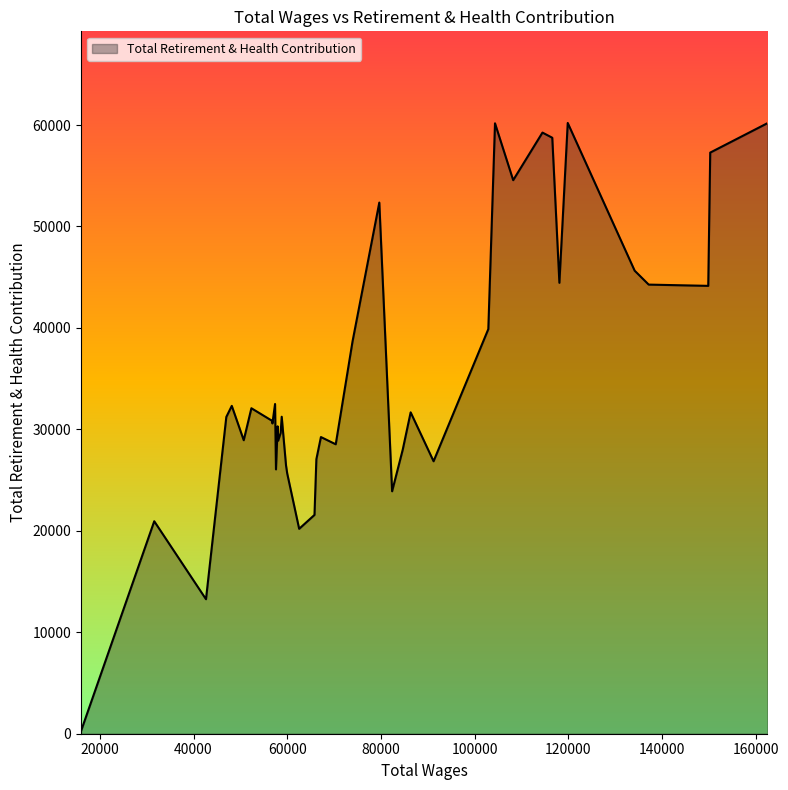

What is the difference between the maximum and minimum values?

59940